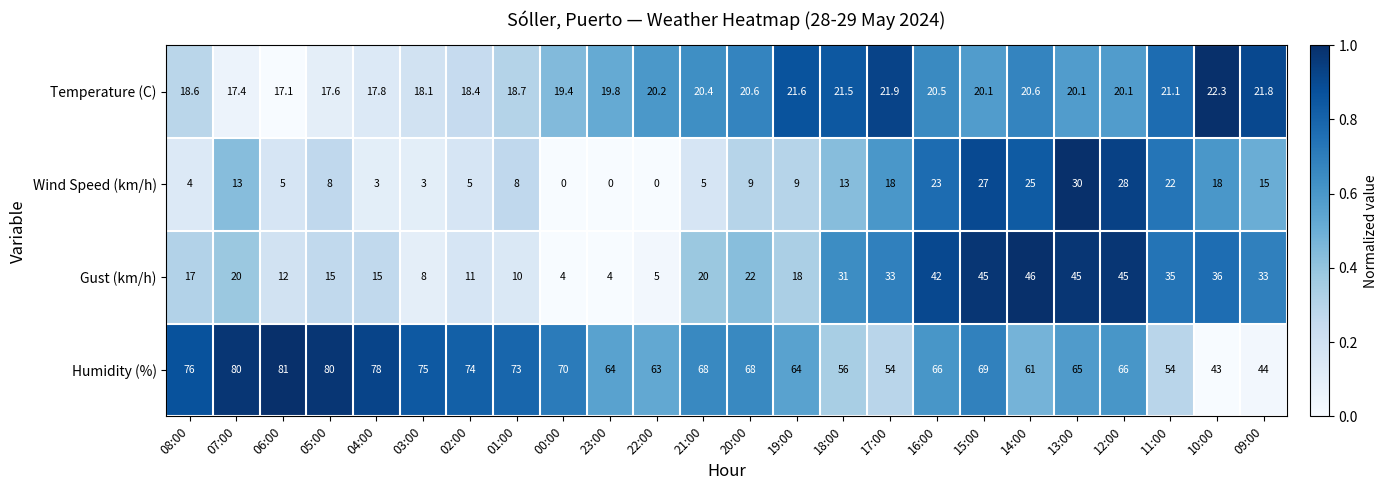

At which category is the sum across all series the highest?

15:00